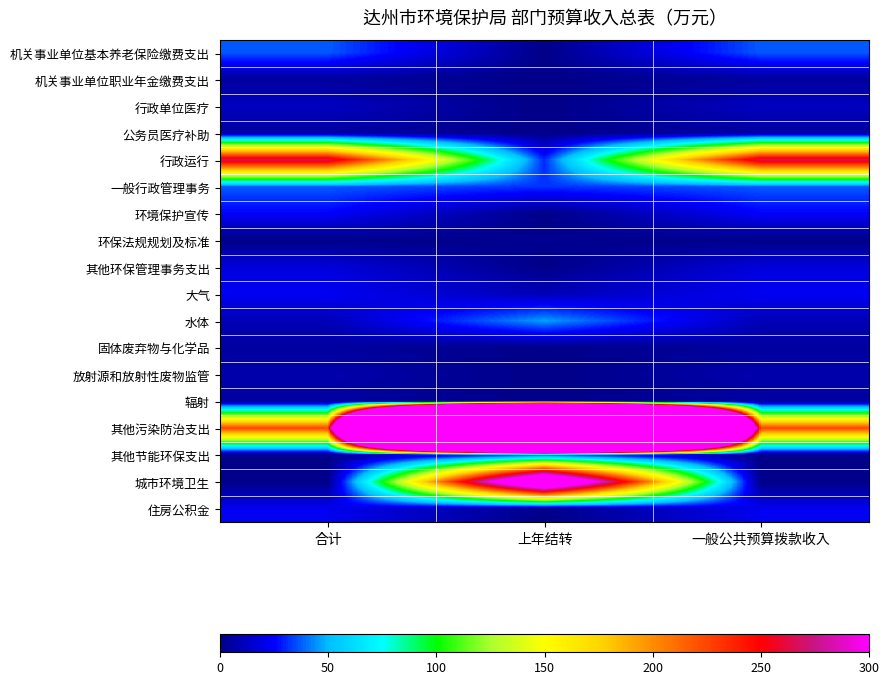

At which category is the sum across all series the highest?

上年结转